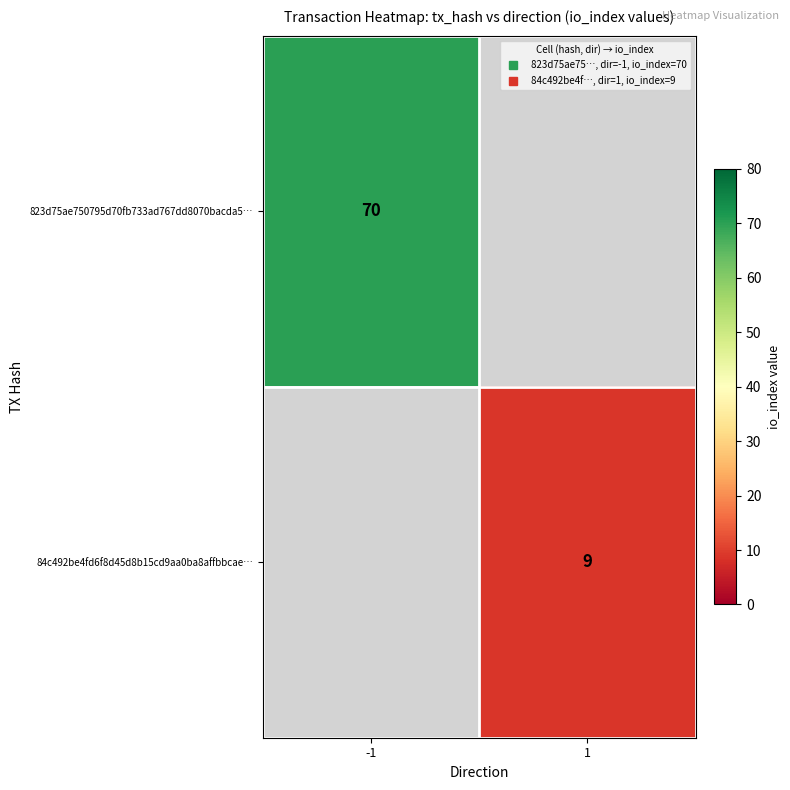

Which category has the lowest value in the 823d75ae750795d70fb733ad767dd8070bacda5… series?

-1